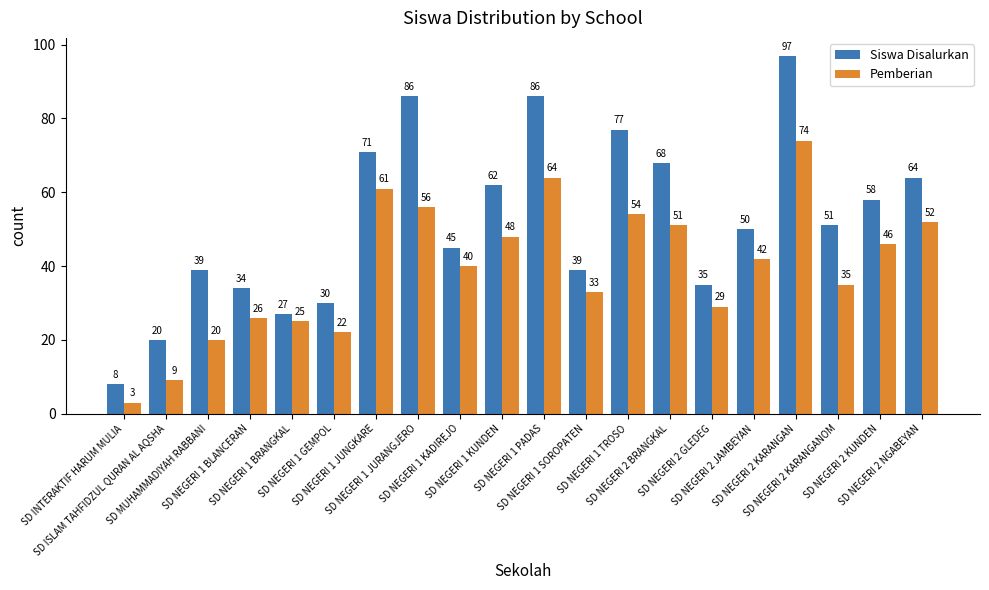

What is the total value across all series at SD INTERAKTIF HARUM MULIA?

11